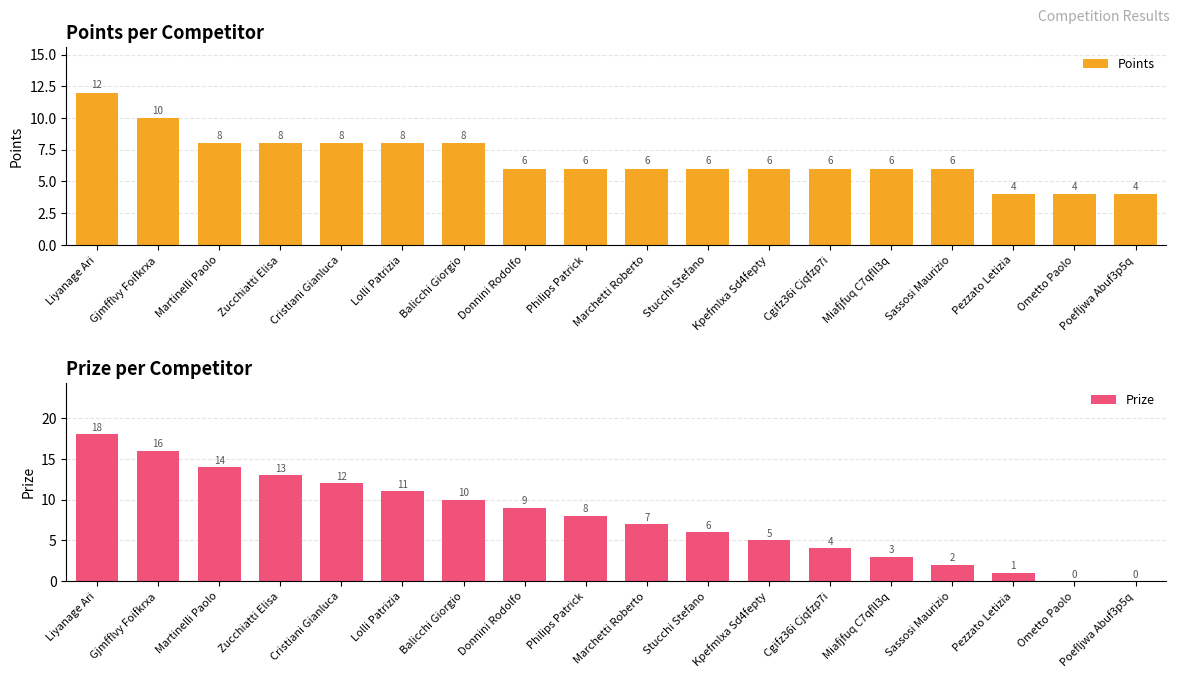

What is the sum of the Points values at Cristiani Gianluca and Liyanage Ari?

20